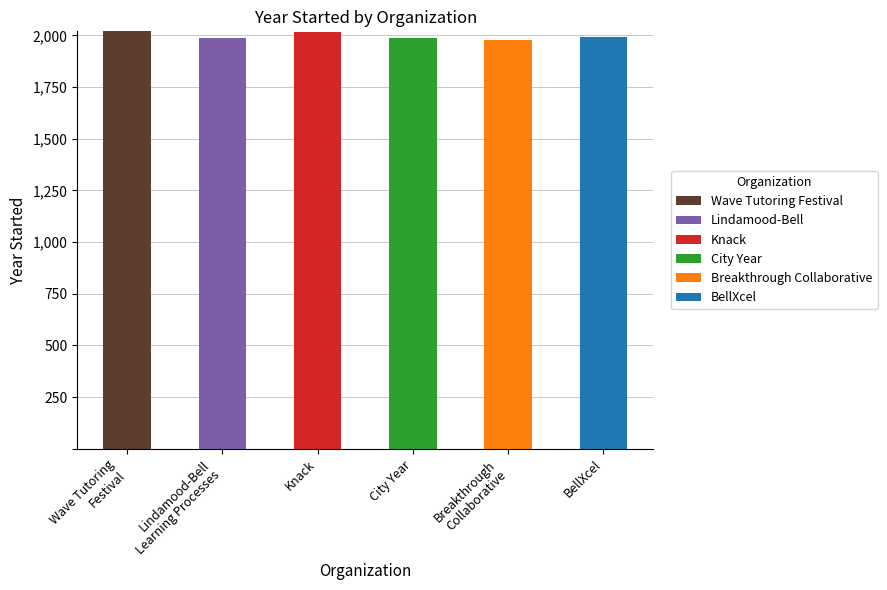

What is the total value across all series at City Year?

1988